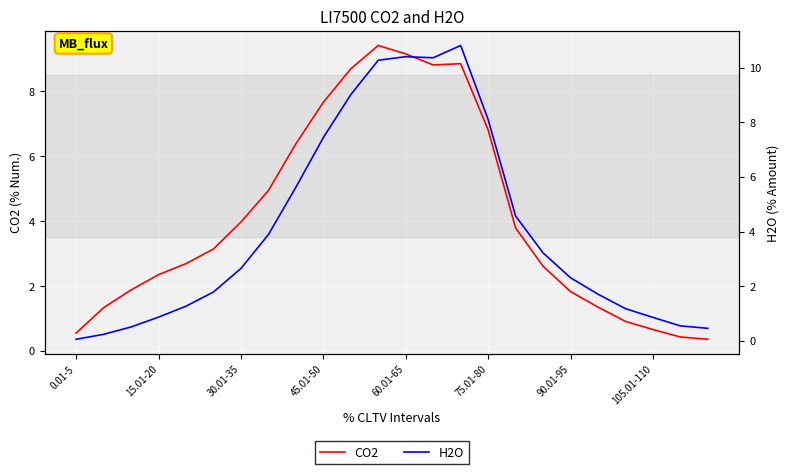

The value of CO2 at 45.01-50 is 7.7. True or false?

True